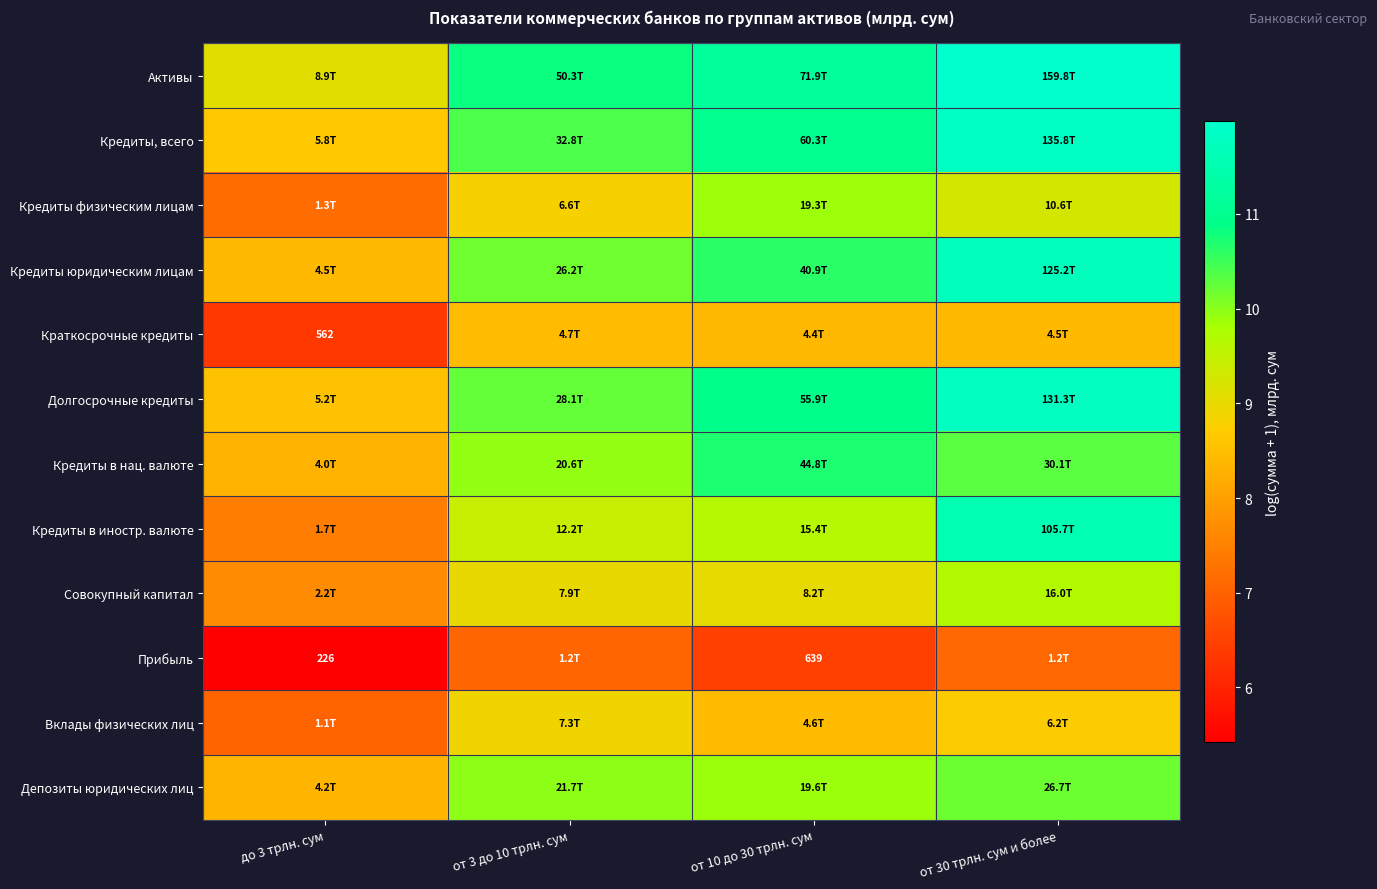

What is the approximate value of Депозиты юридических лиц at до 3 трлн. сум?

8.3